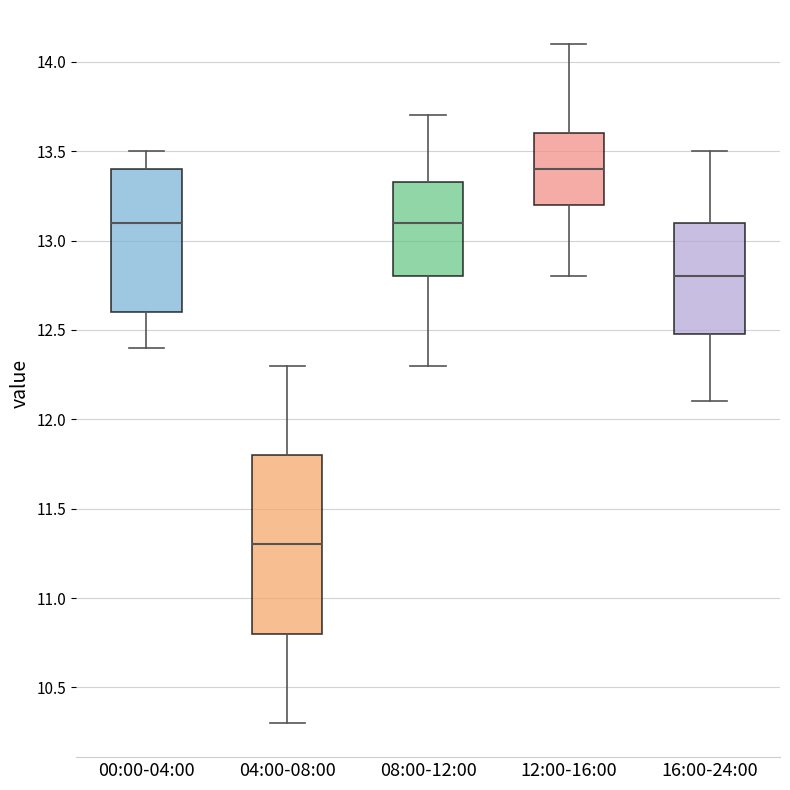

Comparing the boxes themselves (not the whiskers), which one is the tallest?

04:00-08:00